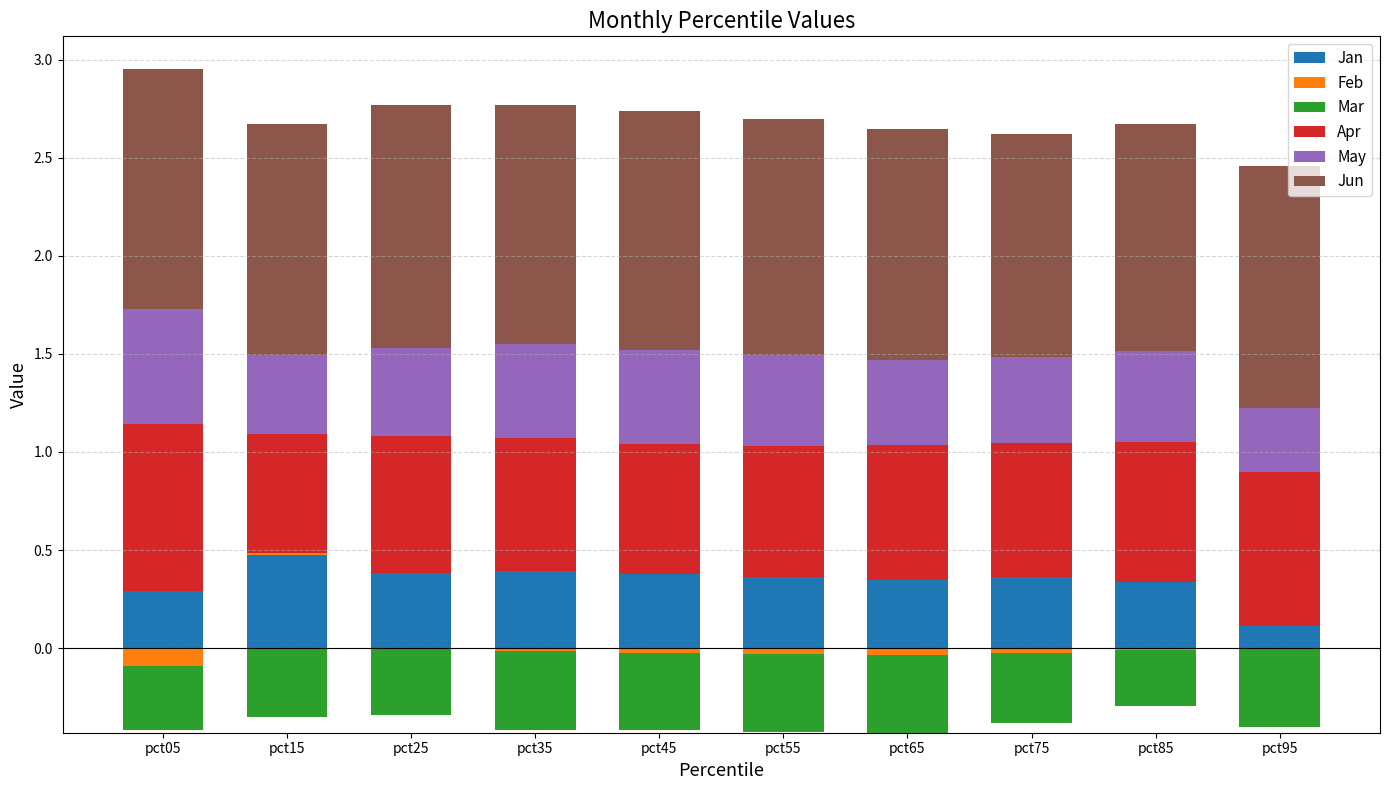

List the labels in order of Jan value, largest first.

pct15, pct35, pct25, pct45, pct55, pct75, pct65, pct85, pct05, pct95